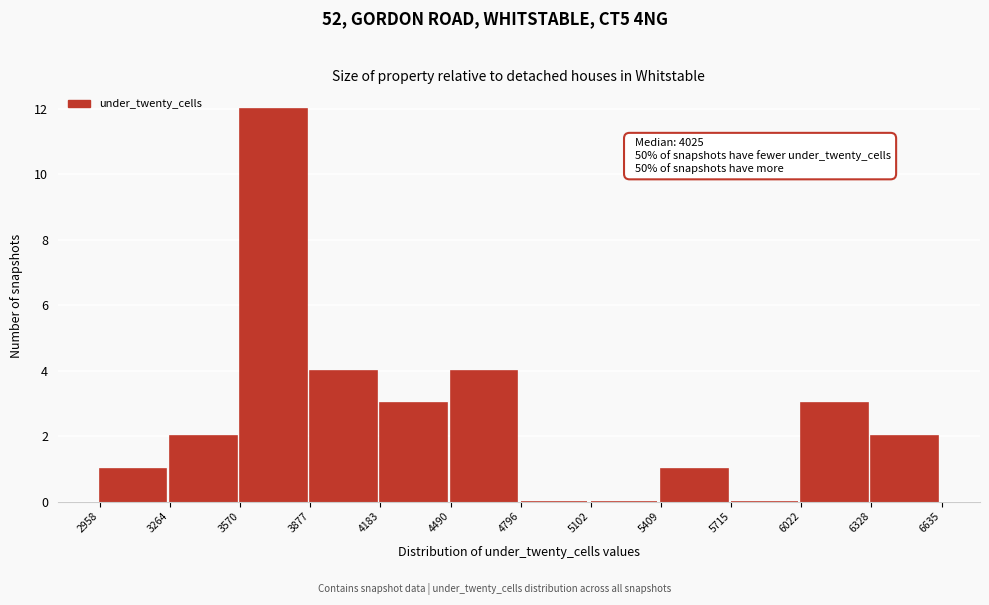

Which range on the x-axis has the tallest bar?

3570 to 3877